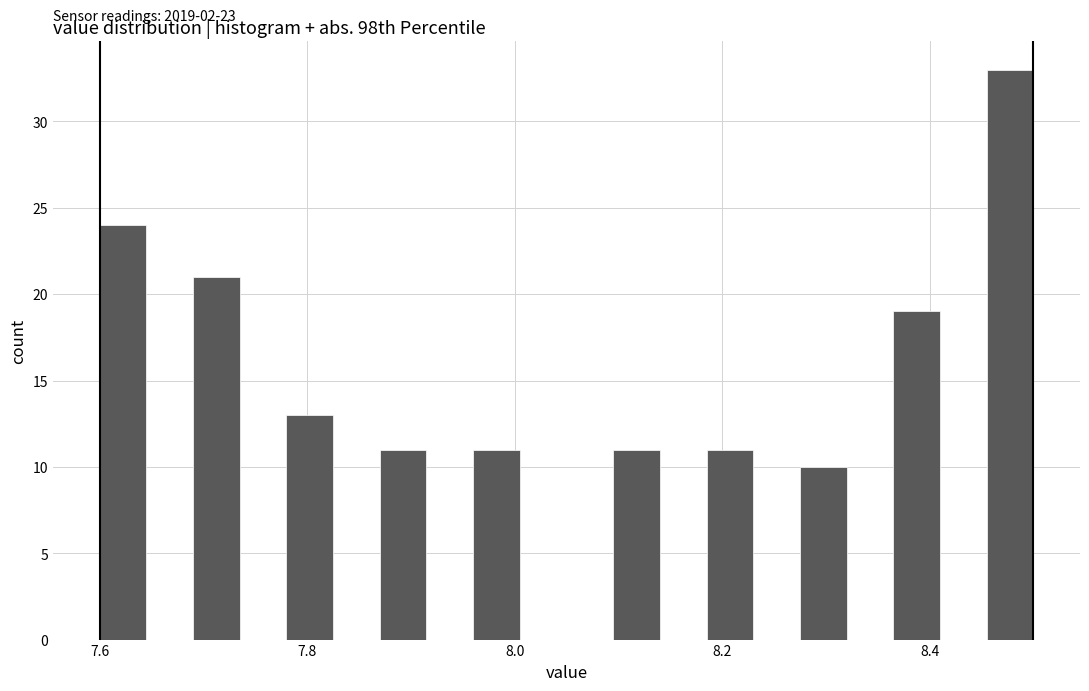

Read against the x-axis, roughly where is the centre of the tallest bar?

8.48